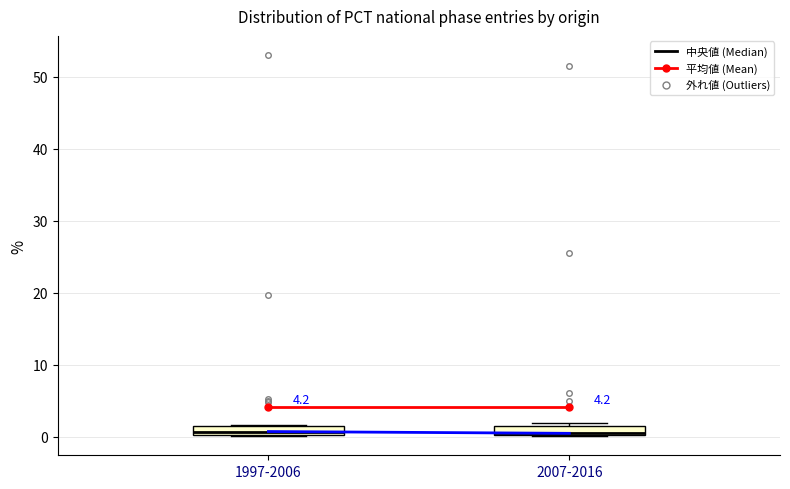

Where is the upper edge of the box for 2007-2016 on the y-axis? The values are not printed on the chart, so give them approximately, as read against the axis.

1